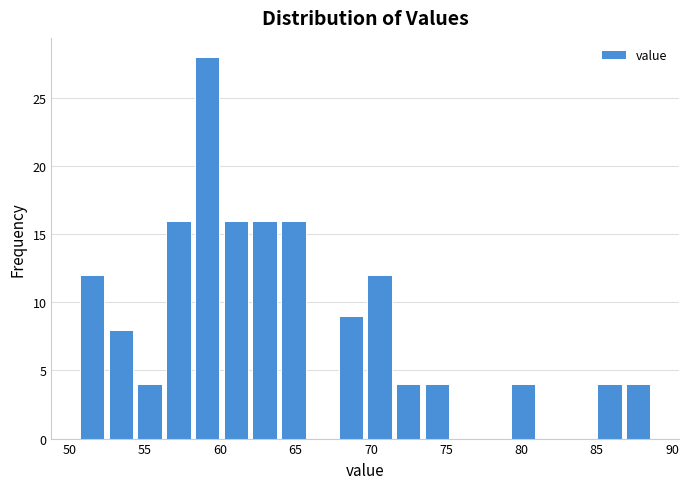

Read against the x-axis, roughly where is the centre of the tallest bar?

59.0